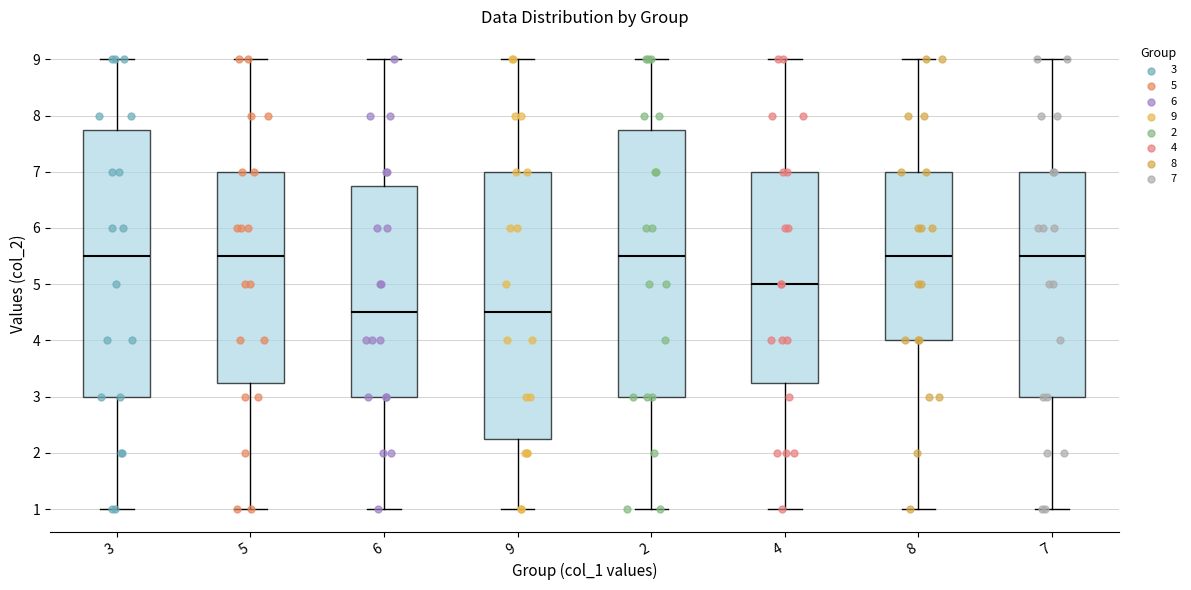

Reading left to right, transcribe this box plot: for each box, give where its median line is, the range the box spans, and where its two whiskers end, as read against the y-axis. The values are not printed on the chart, so give them approximately, as read against the axis.

3: median 5.5, box 3.0 to 7.8, whiskers 1.0 to 9.0
5: median 5.5, box 3.3 to 7.0, whiskers 1.0 to 9.0
6: median 4.5, box 3.0 to 6.8, whiskers 1.0 to 9.0
9: median 4.5, box 2.3 to 7.0, whiskers 1.0 to 9.0
2: median 5.5, box 3.0 to 7.8, whiskers 1.0 to 9.0
4: median 5.0, box 3.3 to 7.0, whiskers 1.0 to 9.0
8: median 5.5, box 4.0 to 7.0, whiskers 1.0 to 9.0
7: median 5.5, box 3.0 to 7.0, whiskers 1.0 to 9.0